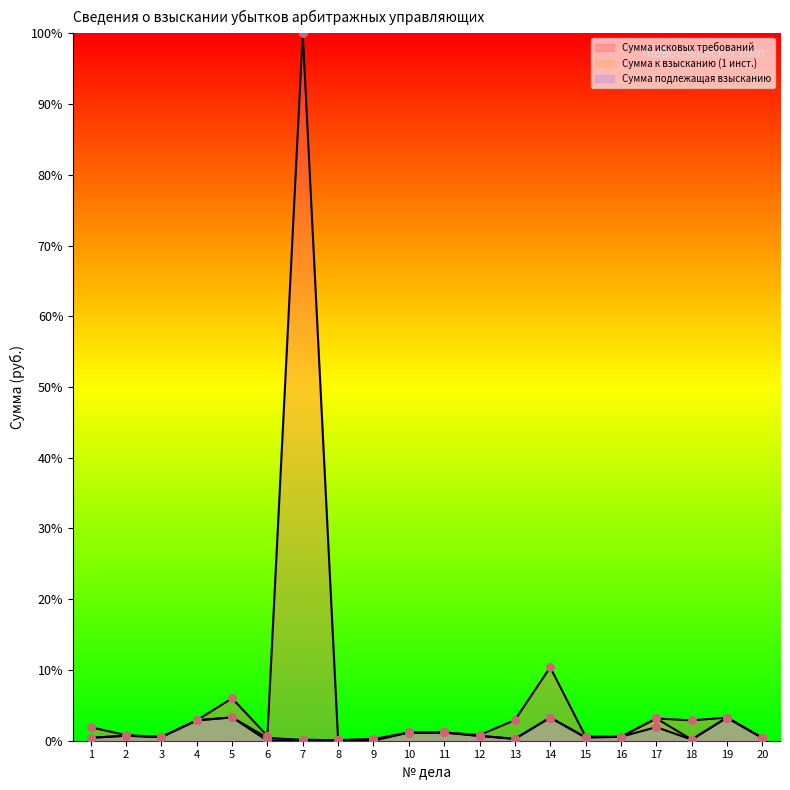

Which series contains the highest Y value?

Сумма исковых требований